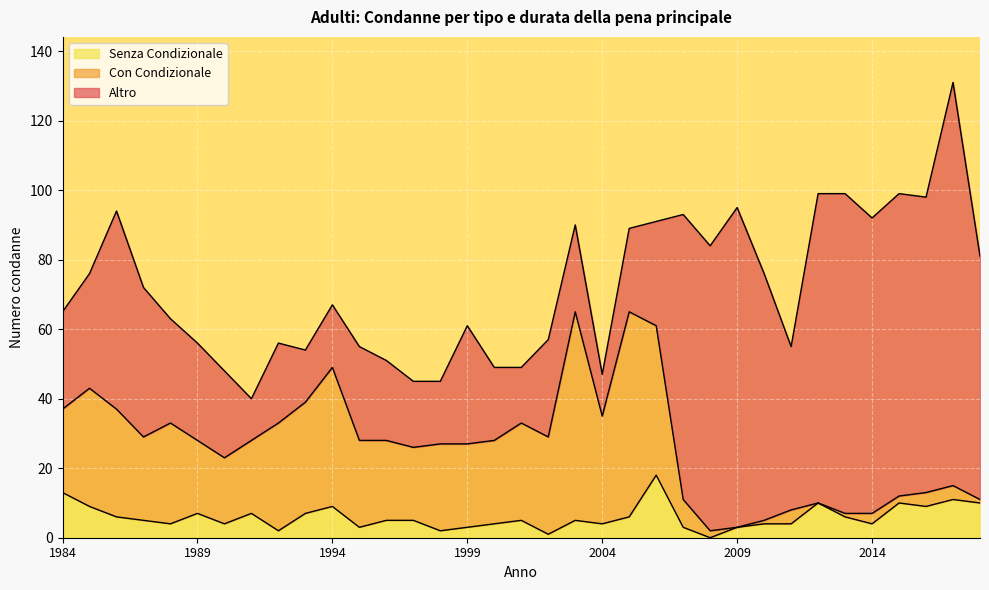

How many lines are shown in the chart?

3